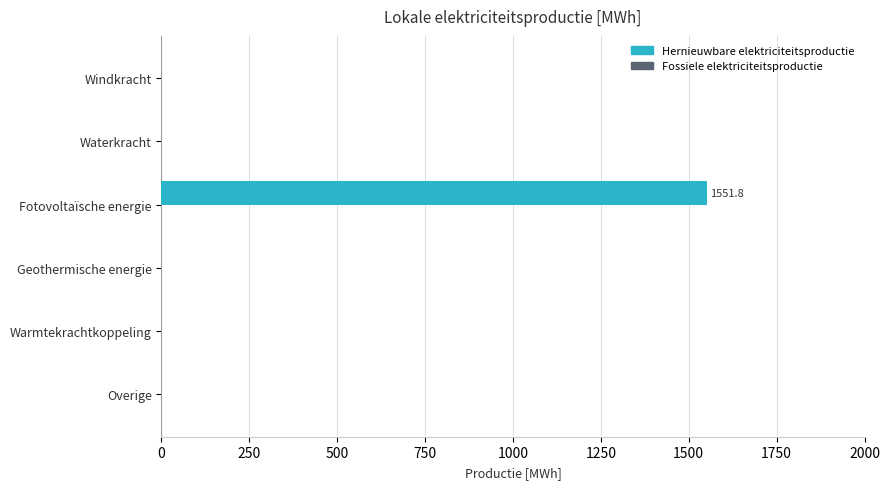

What is the change in value from Fotovoltaïsche energie to Geothermische energie?

-1551.8